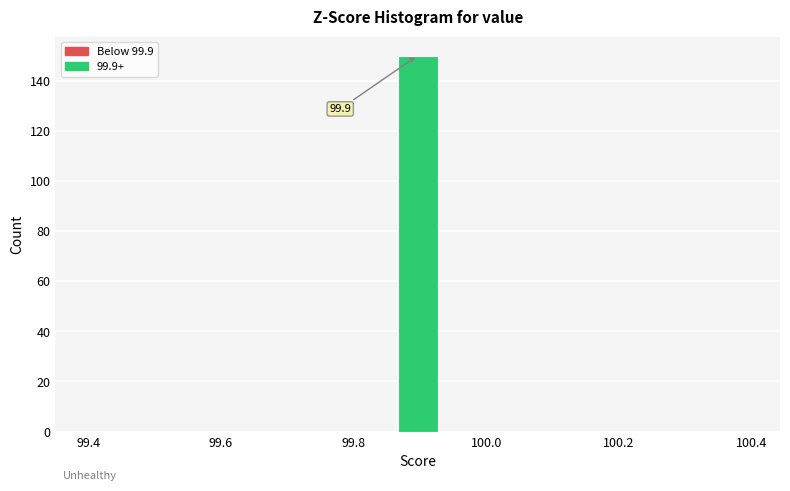

Around what value on the x-axis is the tallest bar? Give the approximate position of its centre, as read against the axis.

99.90